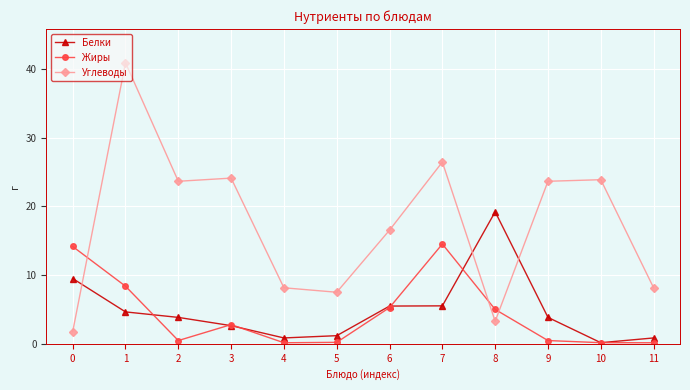

Is the value of Жиры at 0 greater than the value of Углеводы at 9?

No